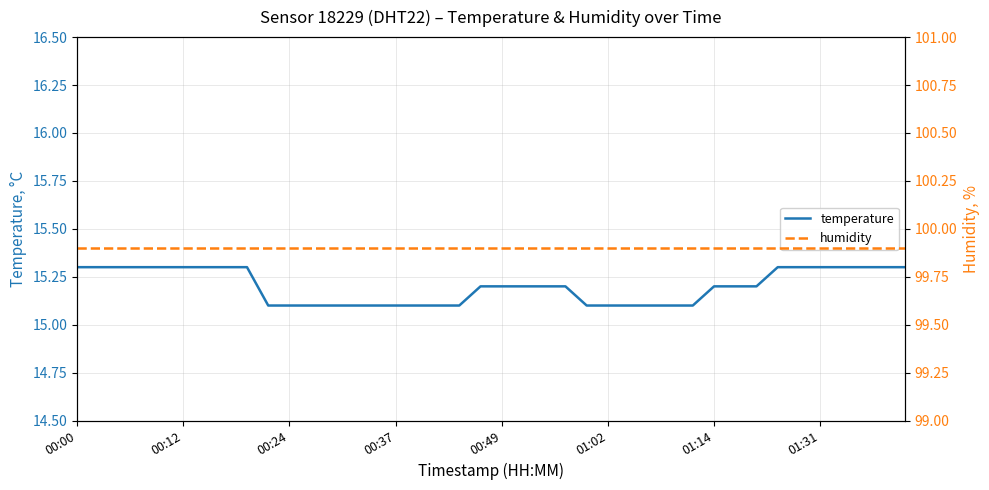

What is the highest value of the temperature series?

15.3